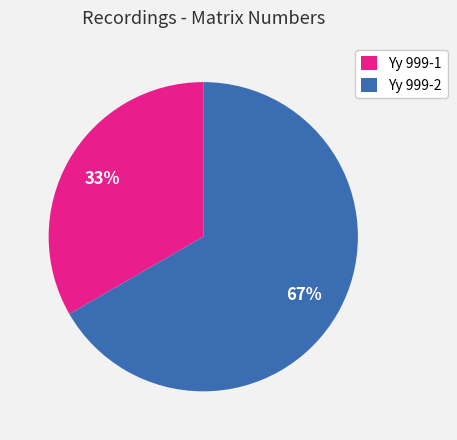

Is the sum of Yy 999-1 and Yy 999-2 greater than half?

Yes